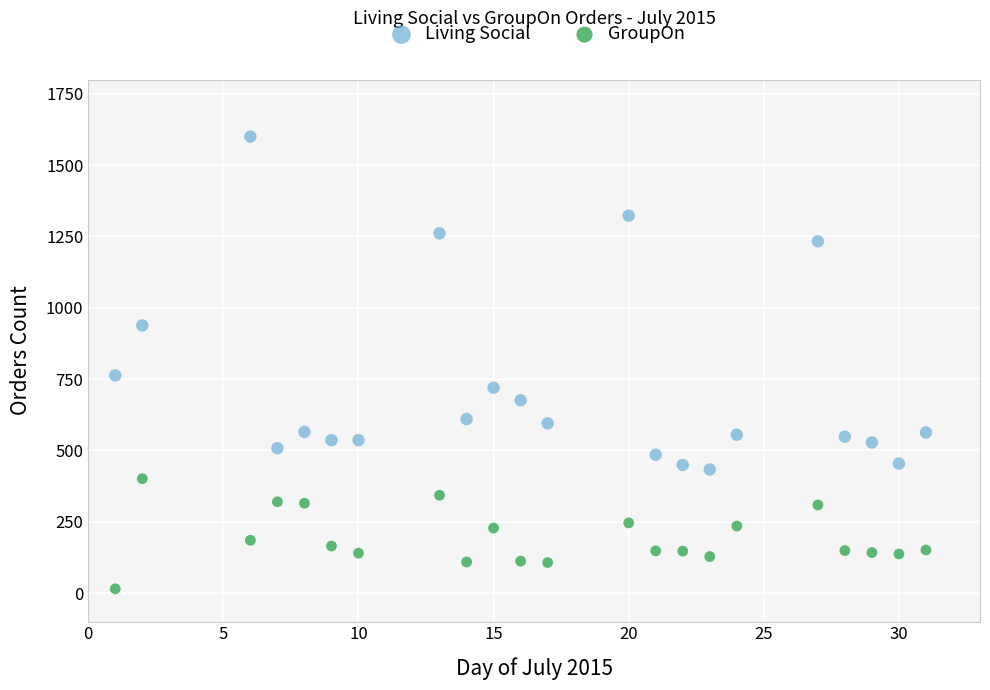

Which series contains the lowest Y value?

GroupOn